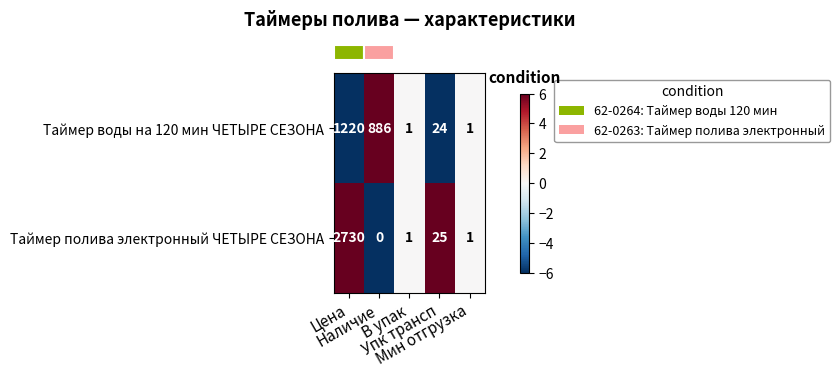

What is the sum of all Таймер воды на 120 мин ЧЕТЫРЕ СЕЗОНА values?

2132